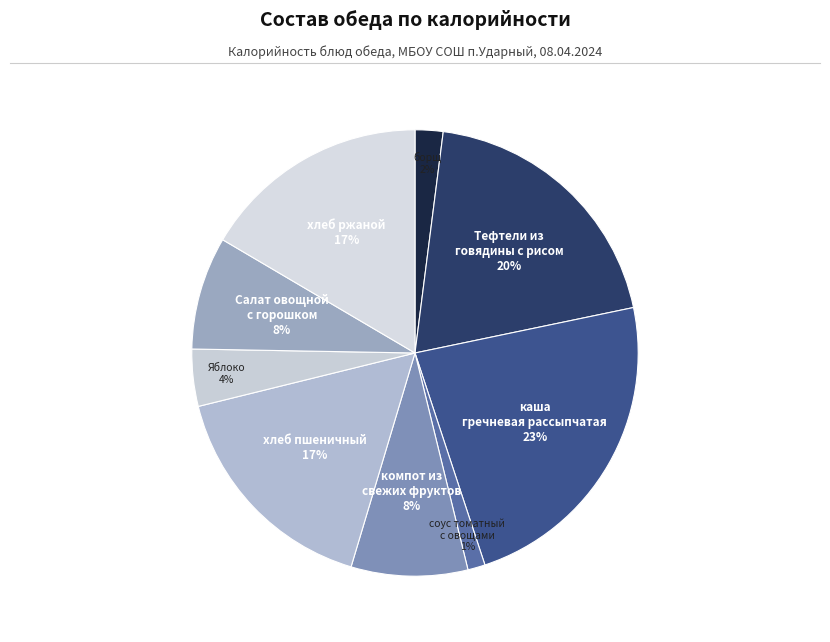

What is the ratio of the value at Салат овощной с горошком to the value at Тефтели из говядины с рисом?

0.4